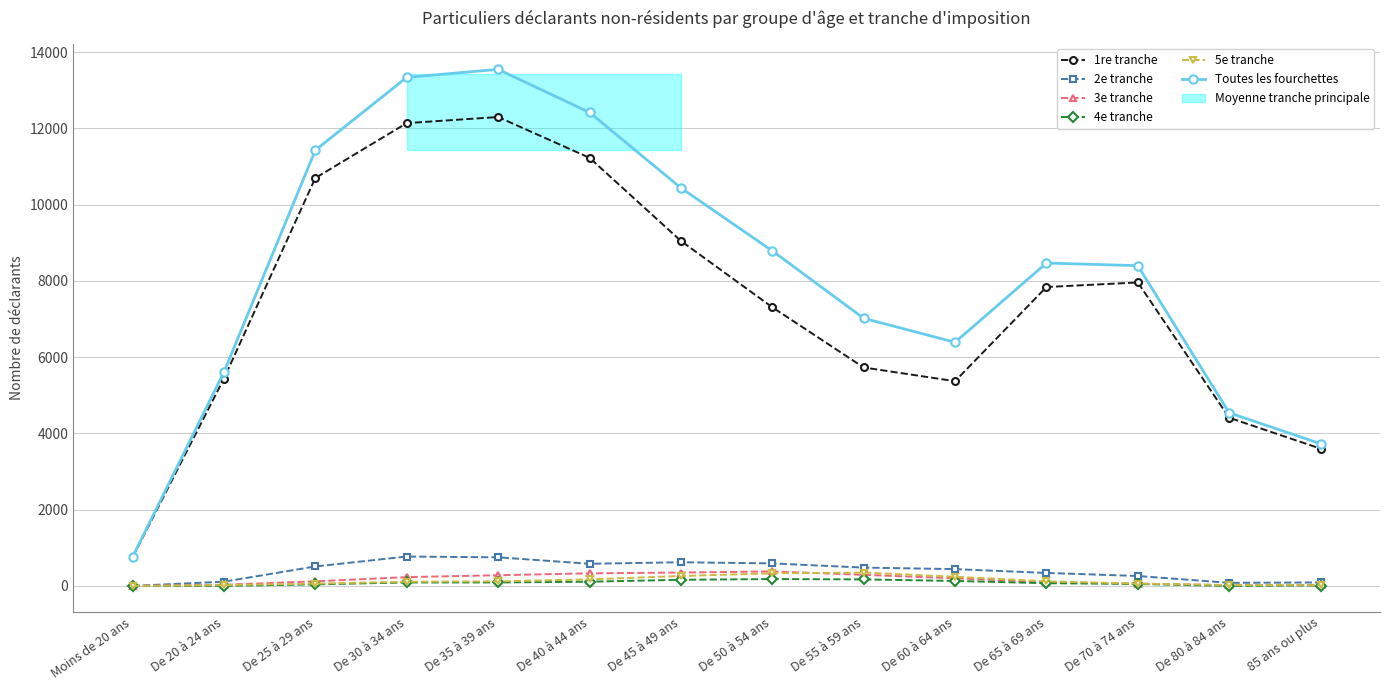

Between De 55 à 59 ans and De 70 à 74 ans, which is larger?

De 70 à 74 ans